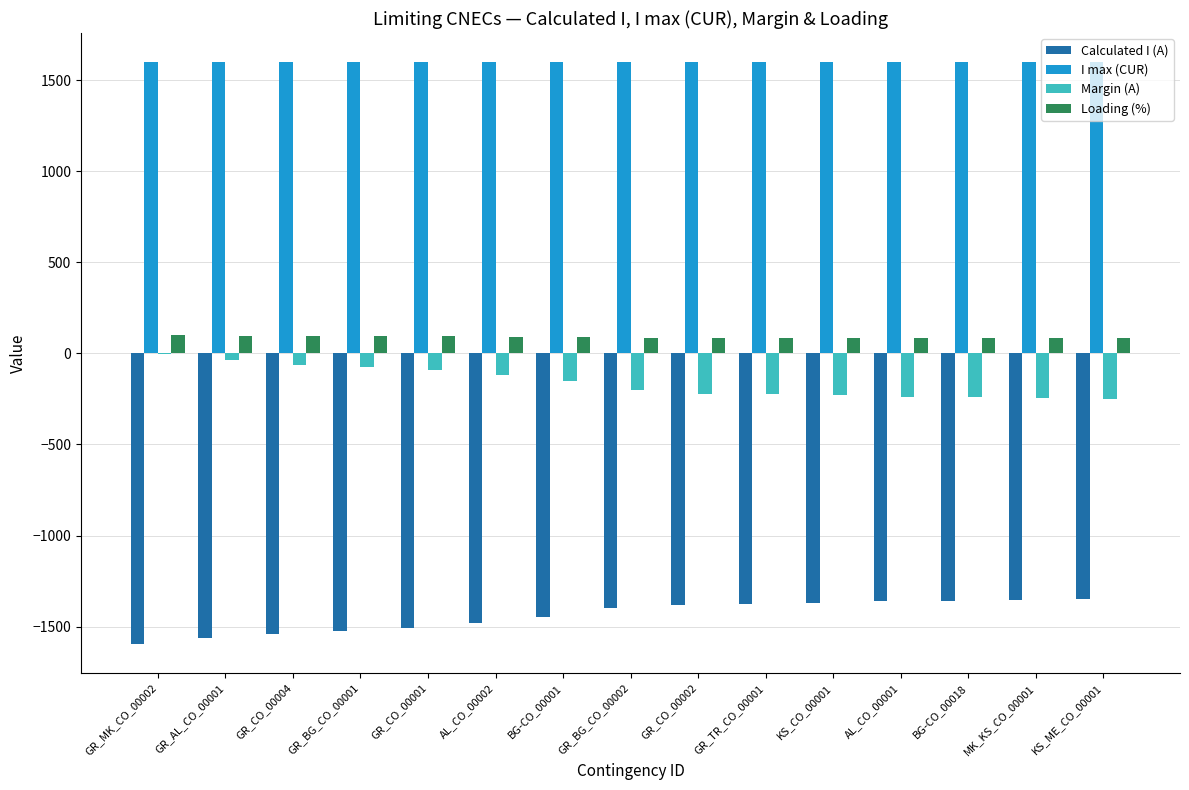

How many series are shown in this chart?

4